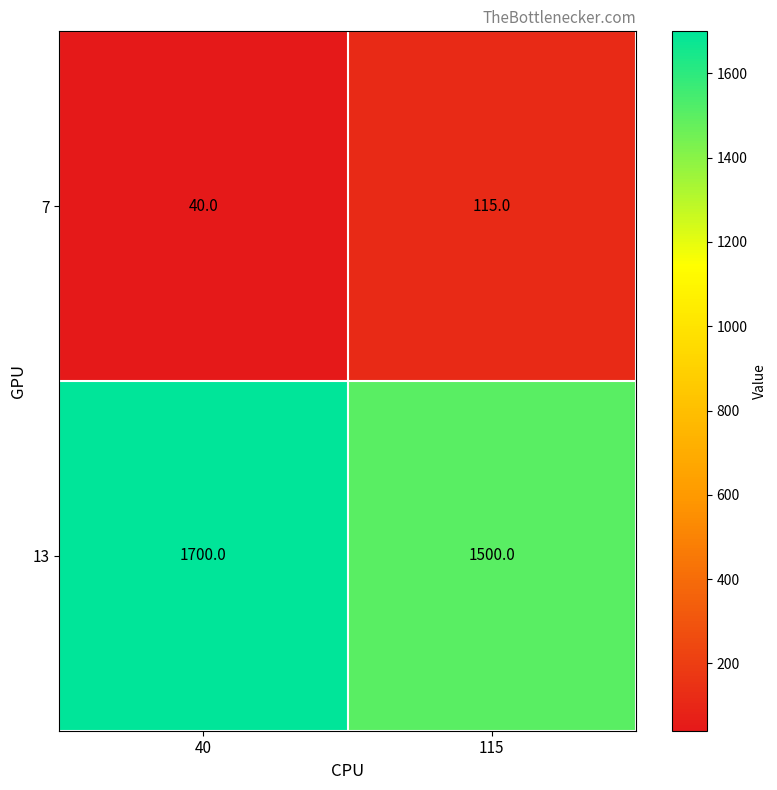

At 40, list the series in order from largest to smallest.

13, 7